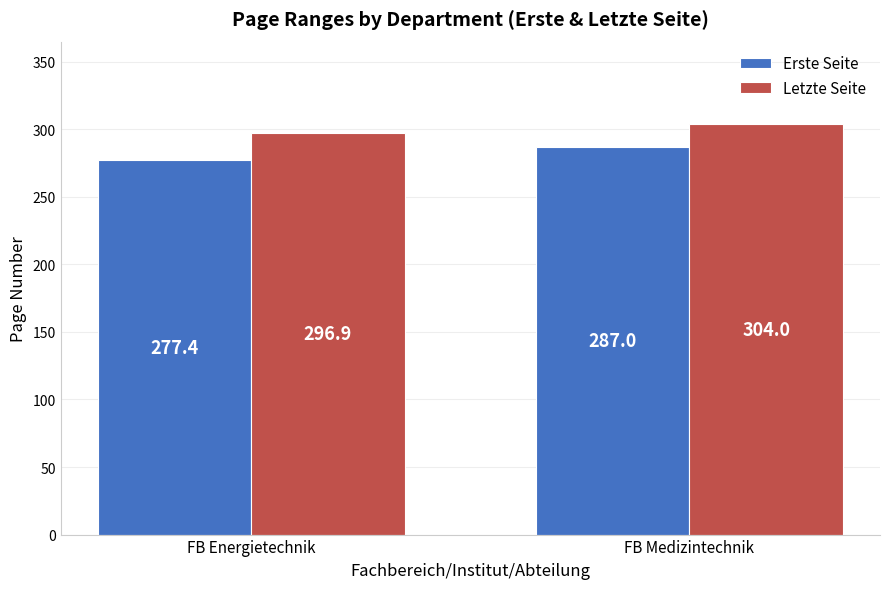

The Erste Seite series shows 277.4 at FB Energietechnik. True or false?

True